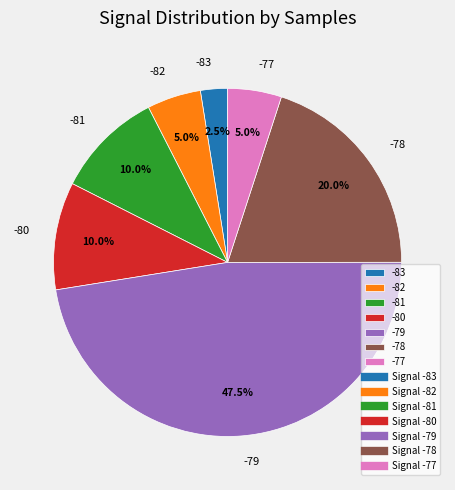

Between -77 and -78, which is larger?

-78